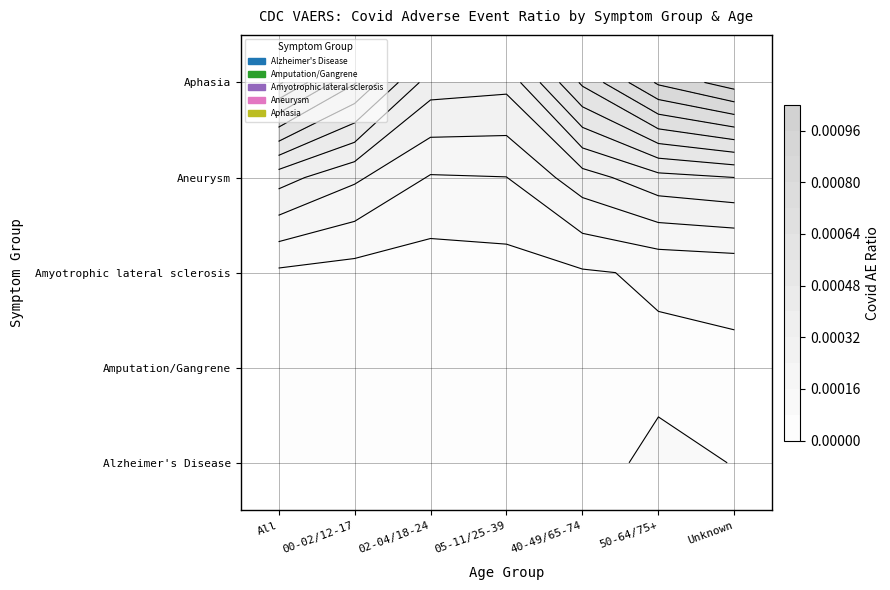

Reading left to right, transcribe all the data shown in this chart.

Alzheimer's Disease: All=0.0	00-02/12-17=0.0	02-04/18-24=0.0	05-11/25-39=0.0	40-49/65-74=0.0	50-64/75+=0.0	Unknown=0.0
Amputation/Gangrene: All=0.0	00-02/12-17=0.0	02-04/18-24=0.0	05-11/25-39=0.0	40-49/65-74=0.0	50-64/75+=0.0	Unknown=0.0
Amyotrophic lateral sclerosis: All=0.0	00-02/12-17=0.0	02-04/18-24=0.0	05-11/25-39=0.0	40-49/65-74=0.0	50-64/75+=0.0	Unknown=0.0
Aneurysm: All=0.0	00-02/12-17=0.0	02-04/18-24=0.0	05-11/25-39=0.0	40-49/65-74=0.0	50-64/75+=0.0	Unknown=0.0
Aphasia: All=0.0	00-02/12-17=0.0	02-04/18-24=0.0	05-11/25-39=0.0	40-49/65-74=0.0	50-64/75+=0.0	Unknown=0.0